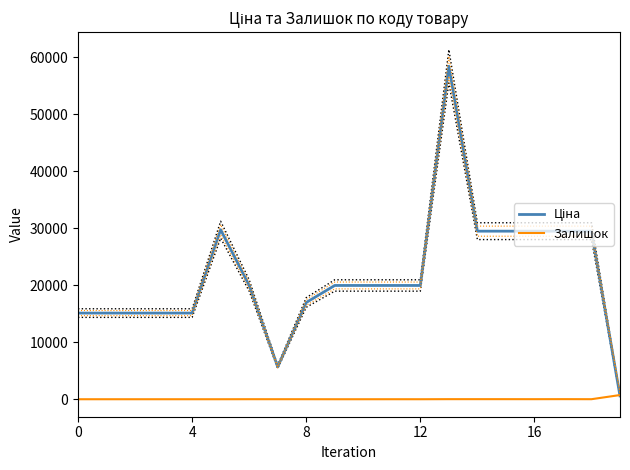

Which series has the widest spread of values?

Ціна